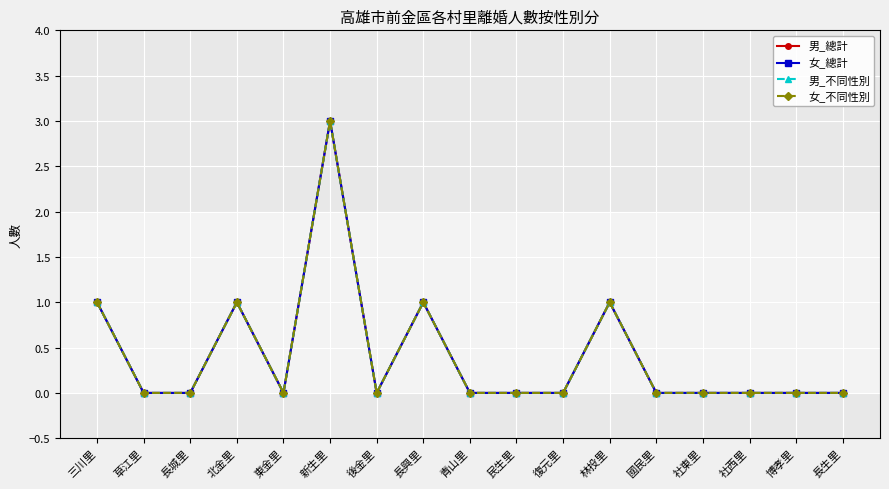

Reading right to left, what are all the values shown in this chart?

男_總計: 長生里=0	博孝里=0	社西里=0	社東里=0	國民里=0	林投里=1	復元里=0	民生里=0	青山里=0	長興里=1	後金里=0	新生里=3	東金里=0	北金里=1	長城里=0	草江里=0	三川里=1
女_總計: 長生里=0	博孝里=0	社西里=0	社東里=0	國民里=0	林投里=1	復元里=0	民生里=0	青山里=0	長興里=1	後金里=0	新生里=3	東金里=0	北金里=1	長城里=0	草江里=0	三川里=1
男_不同性別: 長生里=0	博孝里=0	社西里=0	社東里=0	國民里=0	林投里=1	復元里=0	民生里=0	青山里=0	長興里=1	後金里=0	新生里=3	東金里=0	北金里=1	長城里=0	草江里=0	三川里=1
女_不同性別: 長生里=0	博孝里=0	社西里=0	社東里=0	國民里=0	林投里=1	復元里=0	民生里=0	青山里=0	長興里=1	後金里=0	新生里=3	東金里=0	北金里=1	長城里=0	草江里=0	三川里=1